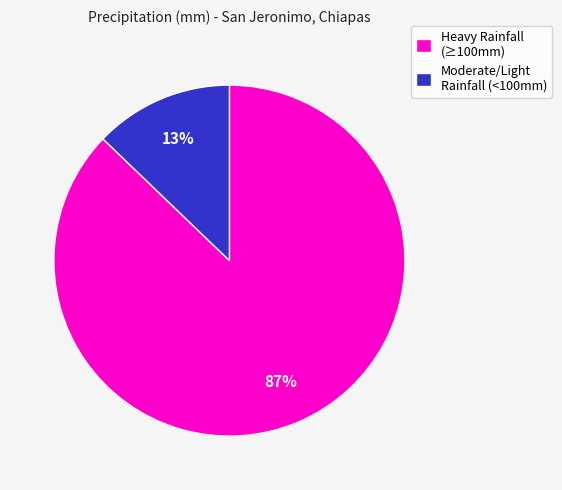

To the nearest percent, what is the difference between the largest and smallest slice percentages?

74%